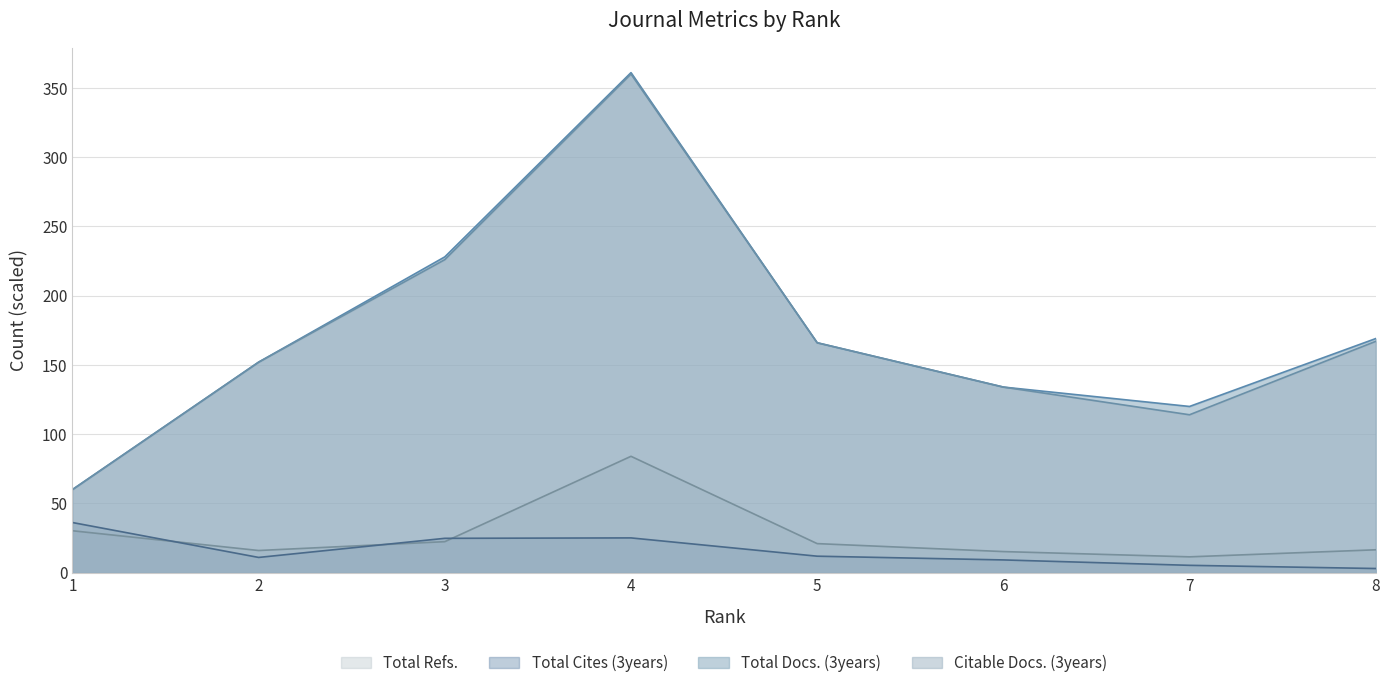

True or false: Total Docs. (3years) and Total Refs. intersect in this chart.

False